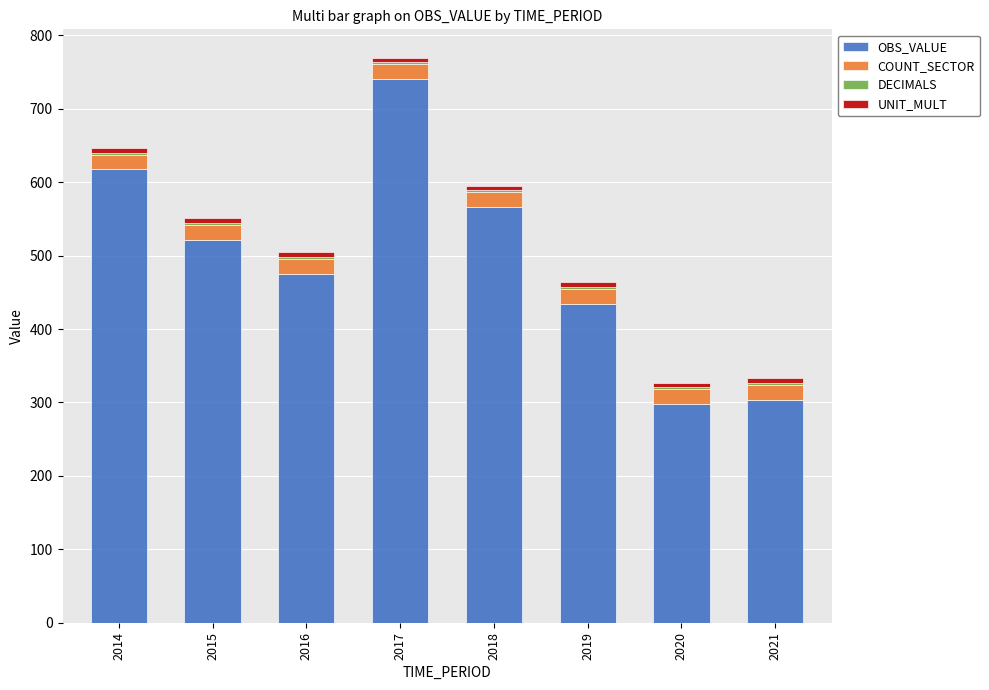

How many data points does each series have?

8